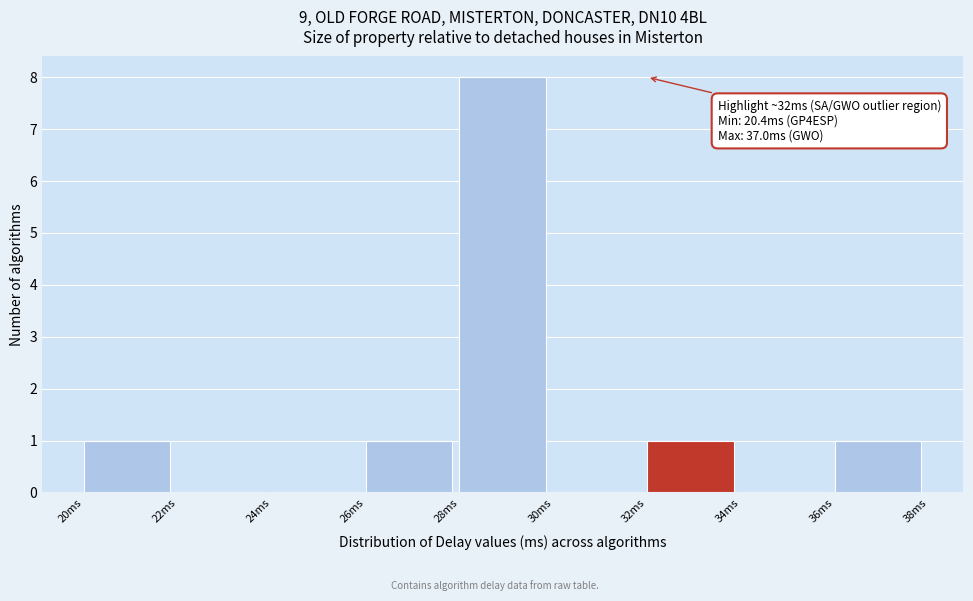

Which range on the x-axis has the tallest bar?

28 to 30